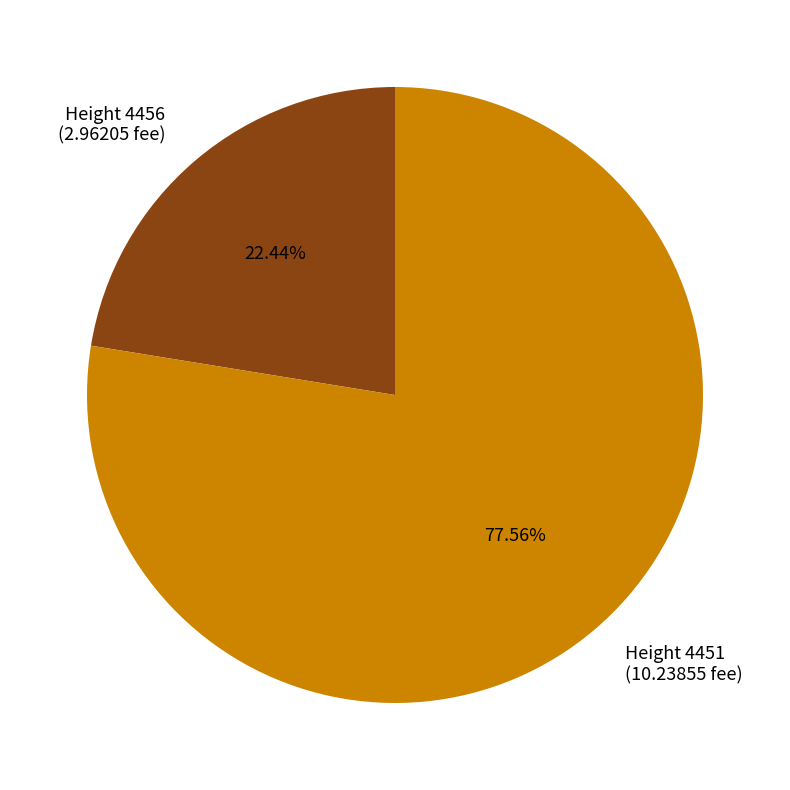

Is the sum of Height 4451 (10.23855 fee) and Height 4456 (2.96205 fee) greater than half?

Yes